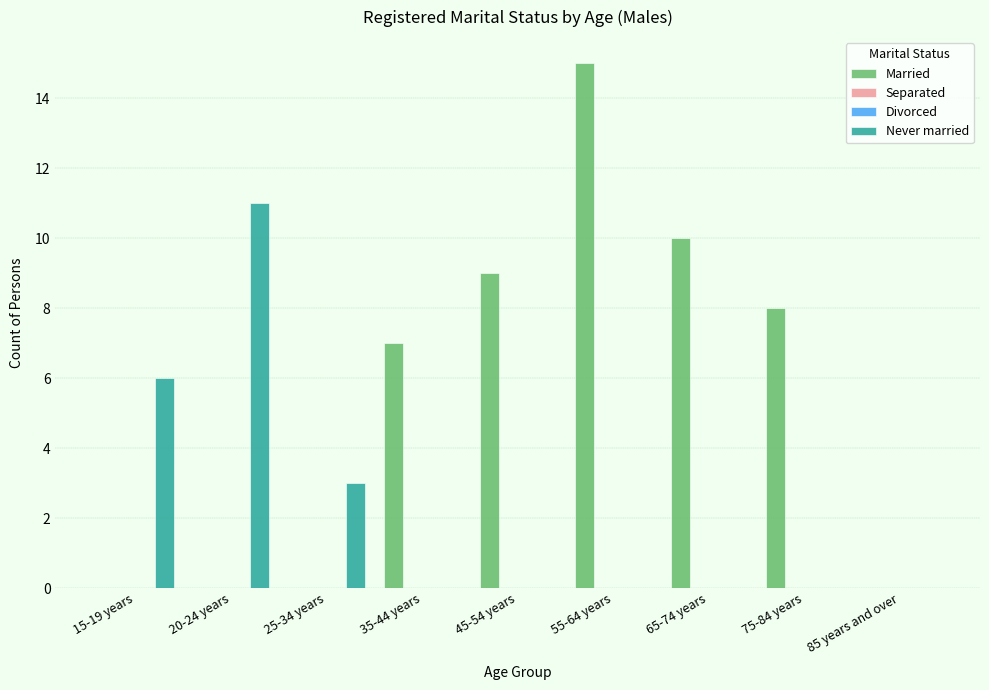

Reading right to left, list all the values displayed in this chart.

Married: 0	8	10	15	9	7	0	0	0
Separated: 0	0	0	0	0	0	0	0	0
Divorced: 0	0	0	0	0	0	0	0	0
Never married: 0	0	0	0	0	0	3	11	6